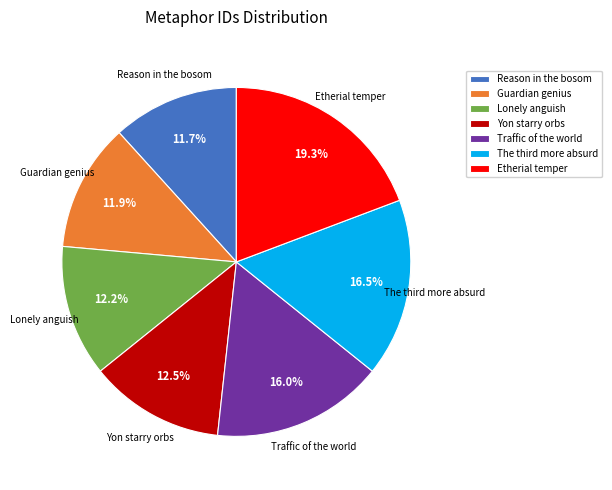

Is it true that Etherial temper is 26% of the pie?

False